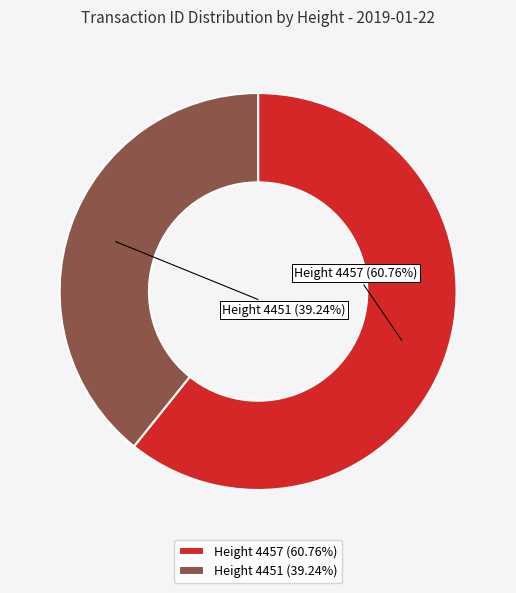

Is the sum of Height 4457 and Height 4451 greater than half?

Yes